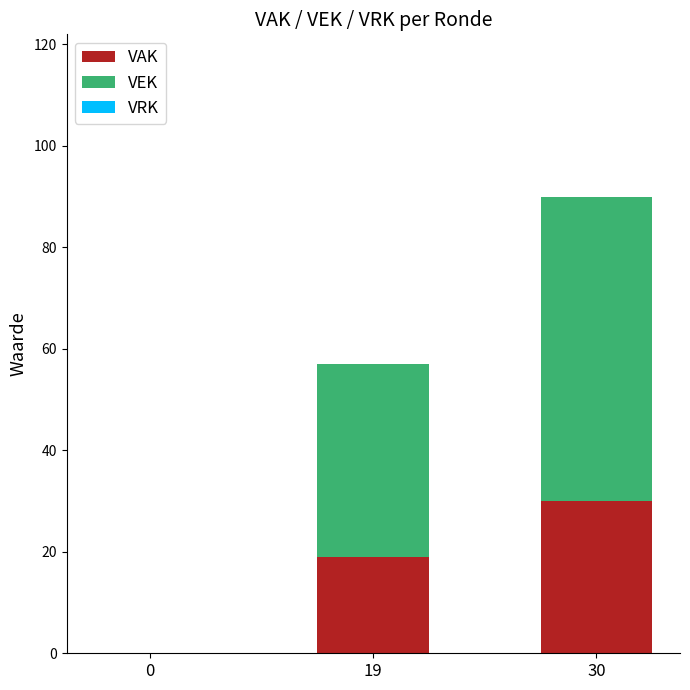

Are the bars horizontal?

No